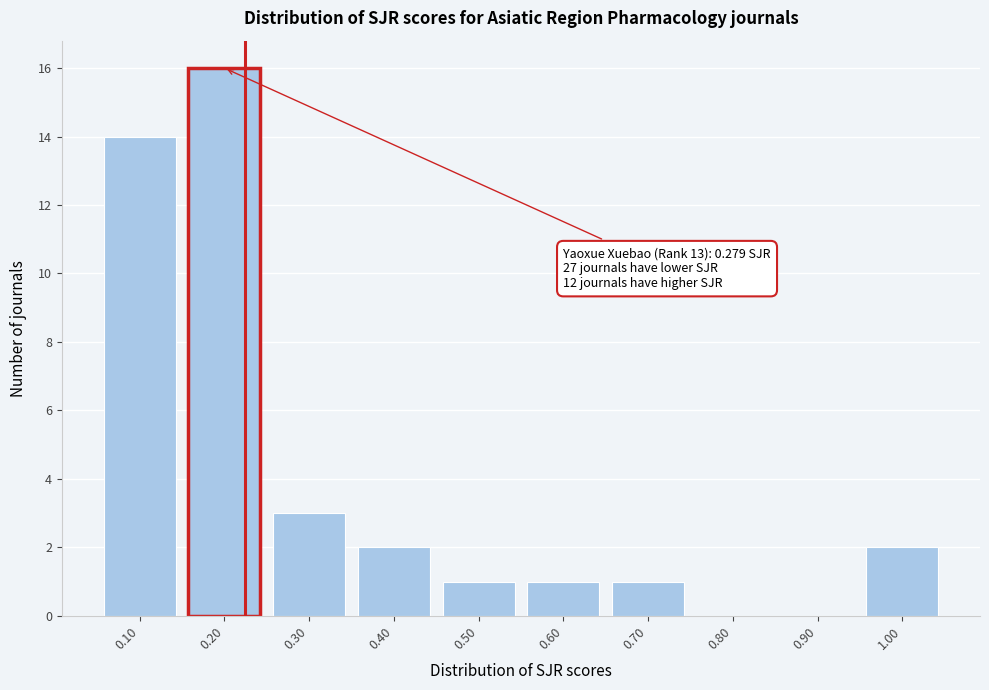

Reading left to right, extract all data points from this chart.

0.10=14	0.20=16	0.30=3	0.40=2	0.50=1	0.60=1	0.70=1	0.80=0	0.90=0	1.00=2